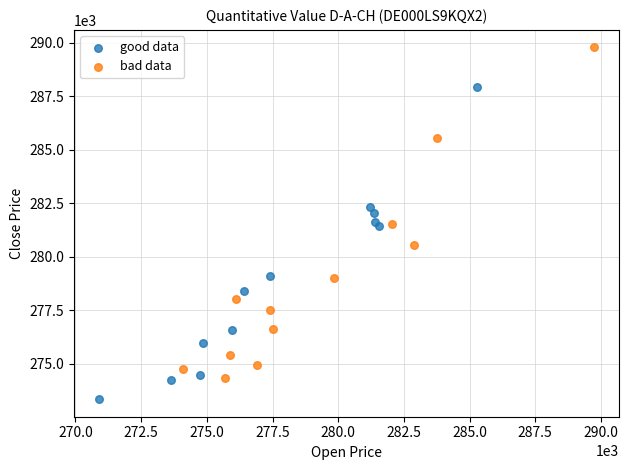

Which series has the widest spread of Y values?

bad data